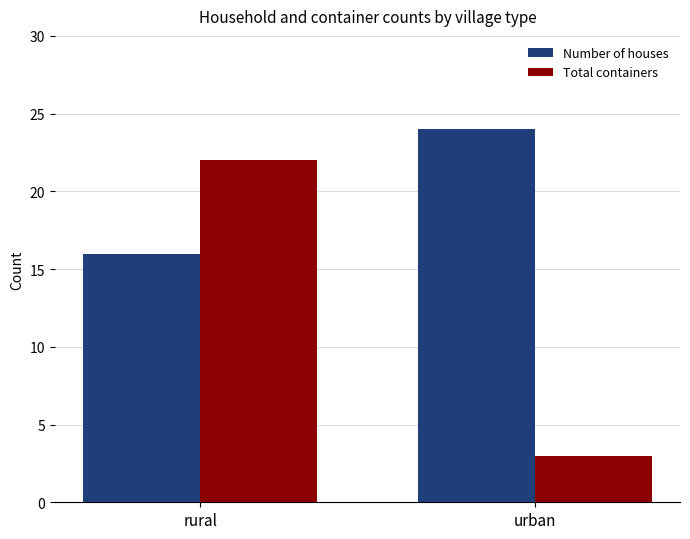

At which label is Total containers closest to 12?

urban